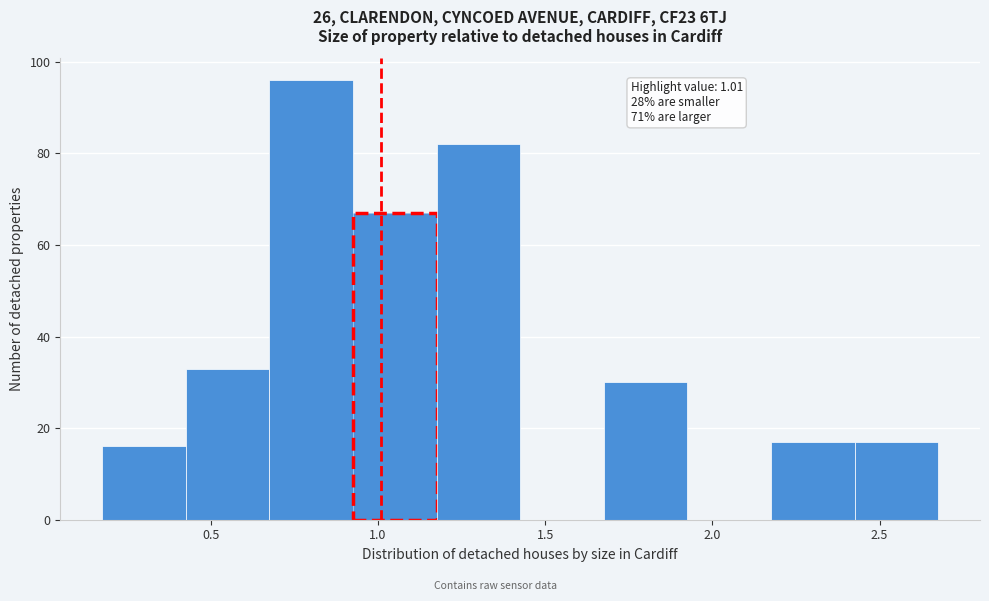

Which range on the x-axis has the tallest bar?

0.675 to 0.925